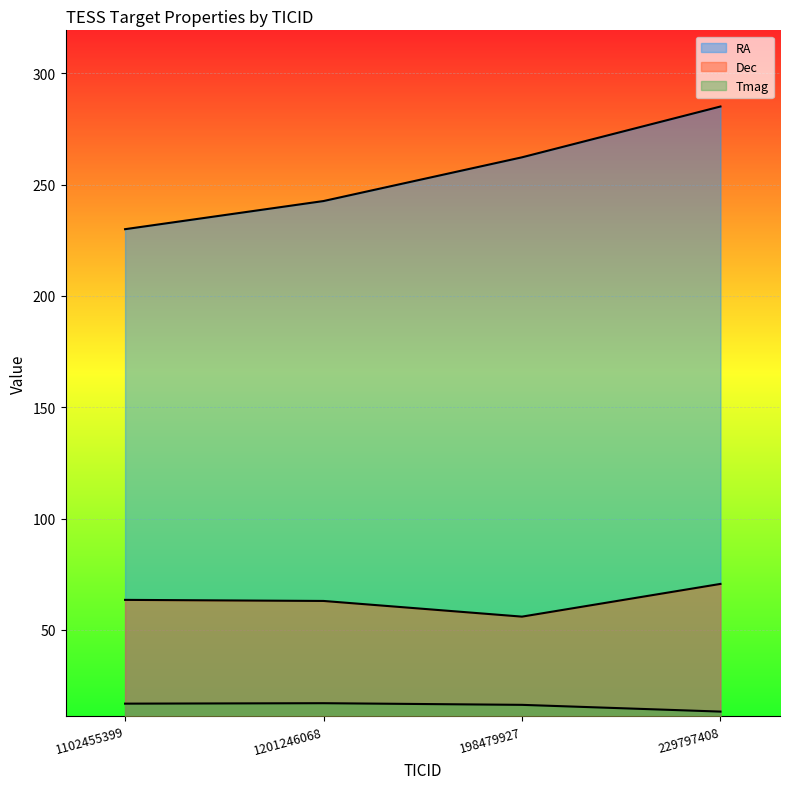

Reading right to left, extract all data points from this chart.

RA: 229797408=285.0	198479927=262.2	1201246068=242.6	1102455399=230.0
Dec: 229797408=70.7	198479927=56.0	1201246068=63.0	1102455399=63.5
Tmag: 229797408=13.3	198479927=16.4	1201246068=17.1	1102455399=16.9